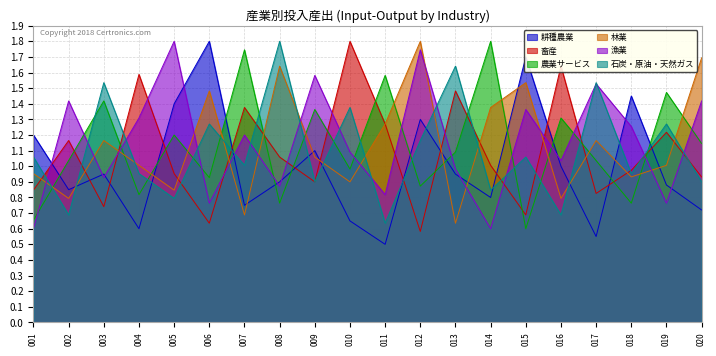

How many data points in 林業 are above 1?

12